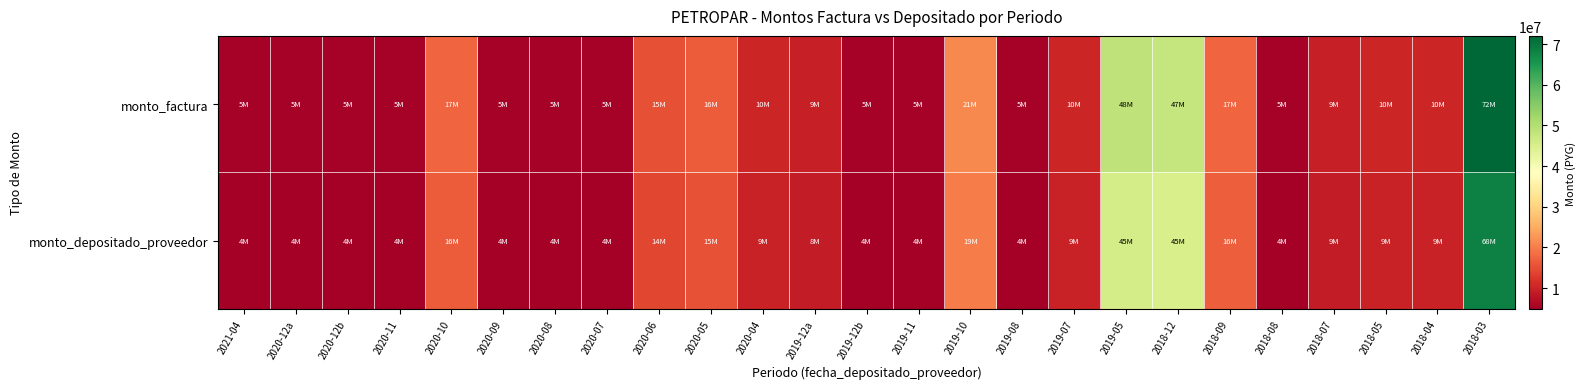

Reading left to right, extract all data points from this chart.

monto_factura: 2021-04=5150000	2020-12a=5150000	2020-12b=5150000	2020-11=5150000	2020-10=17529000	2020-09=5150000	2020-08=5150000	2020-07=5150000	2020-06=15142000	2020-05=16394000	2020-04=10300000	2019-12a=9451000	2019-12b=5150000	2019-11=5150000	2019-10=21155000	2019-08=5150000	2019-07=10300000	2019-05=48421000	2018-12=47868000	2018-09=17679000	2018-08=5150000	2018-07=9484000	2018-05=10300000	2018-04=10300000	2018-03=72000000
monto_depositado_proveedor: 2021-04=4850925	2020-12a=4850925	2020-12b=4850925	2020-11=4850925	2020-10=16511042	2020-09=4850925	2020-08=4850925	2020-07=4850925	2020-06=14262662	2020-05=15441955	2020-04=9701850	2019-12a=8902154	2019-12b=4850925	2019-11=4850925	2019-10=19926471	2019-08=4850925	2019-07=9701851	2019-05=45609058	2018-12=45088172	2018-09=16812408	2018-08=4897556	2018-07=9019111	2018-05=9795112	2018-04=9795112	2018-03=68470690